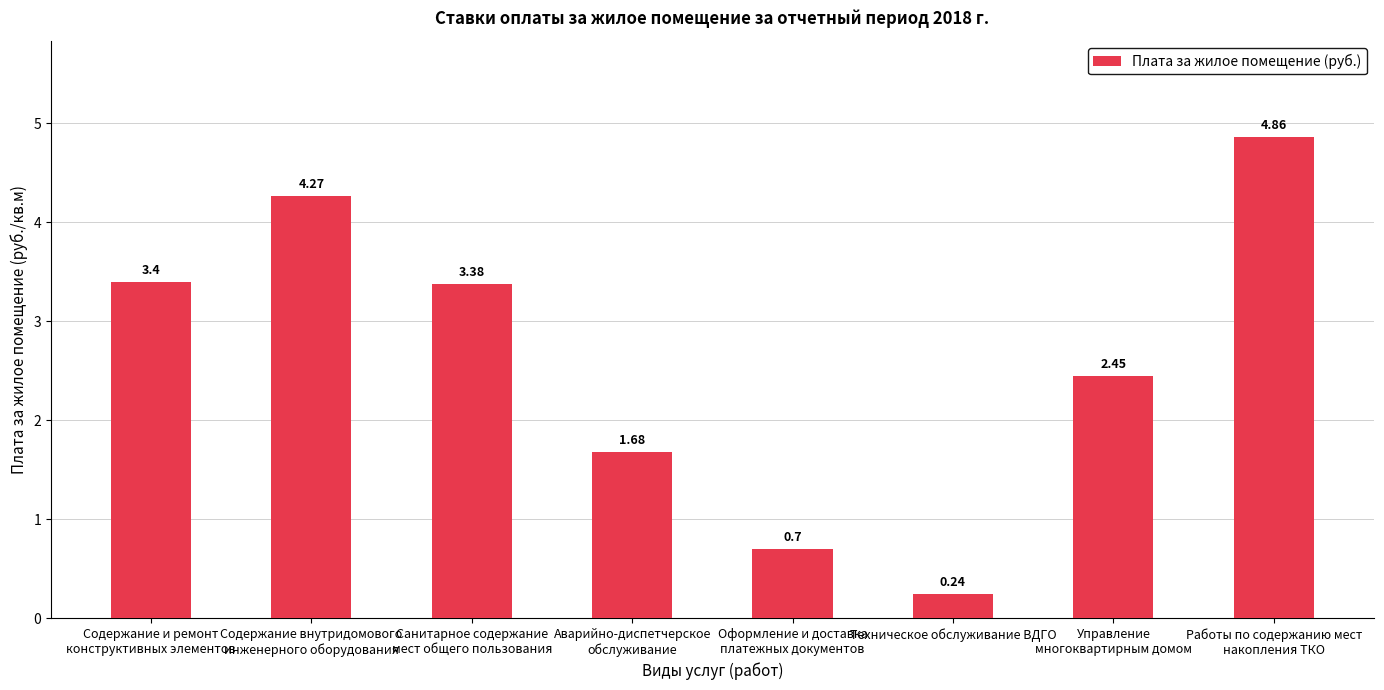

What is the label of the 2nd bar from the left?

Содержание внутридомового
инженерного оборудования